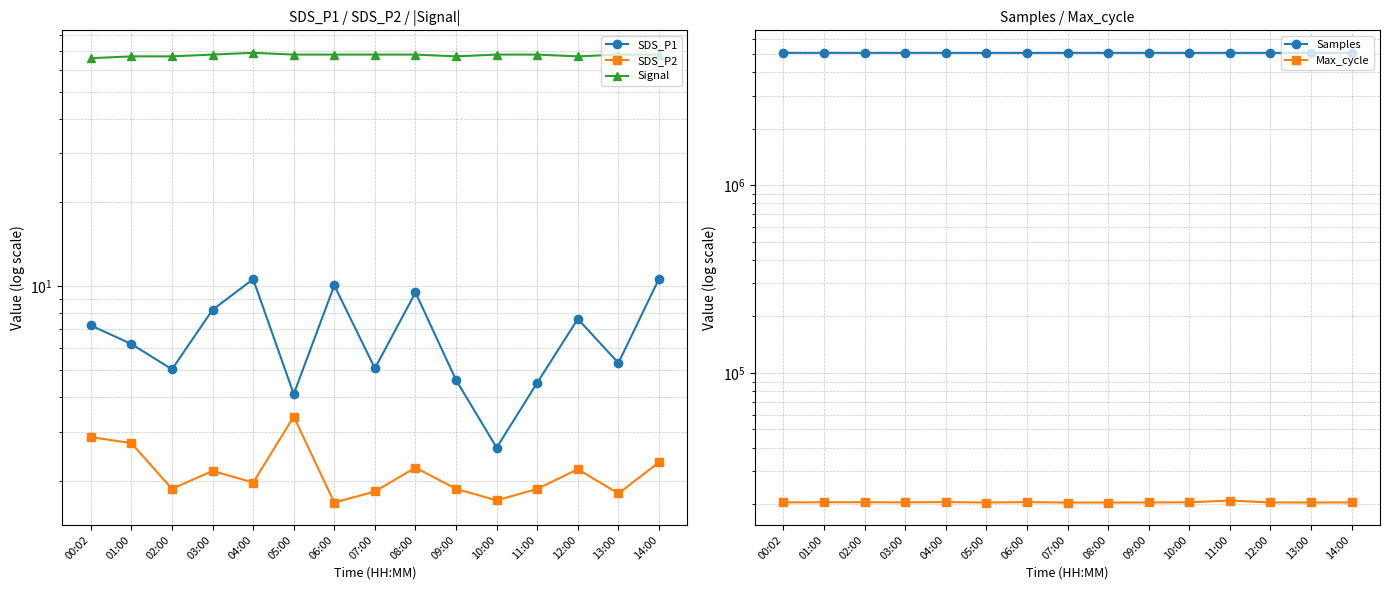

True or false: Max_cycle has a value of 20406.0 at 05:00.

True